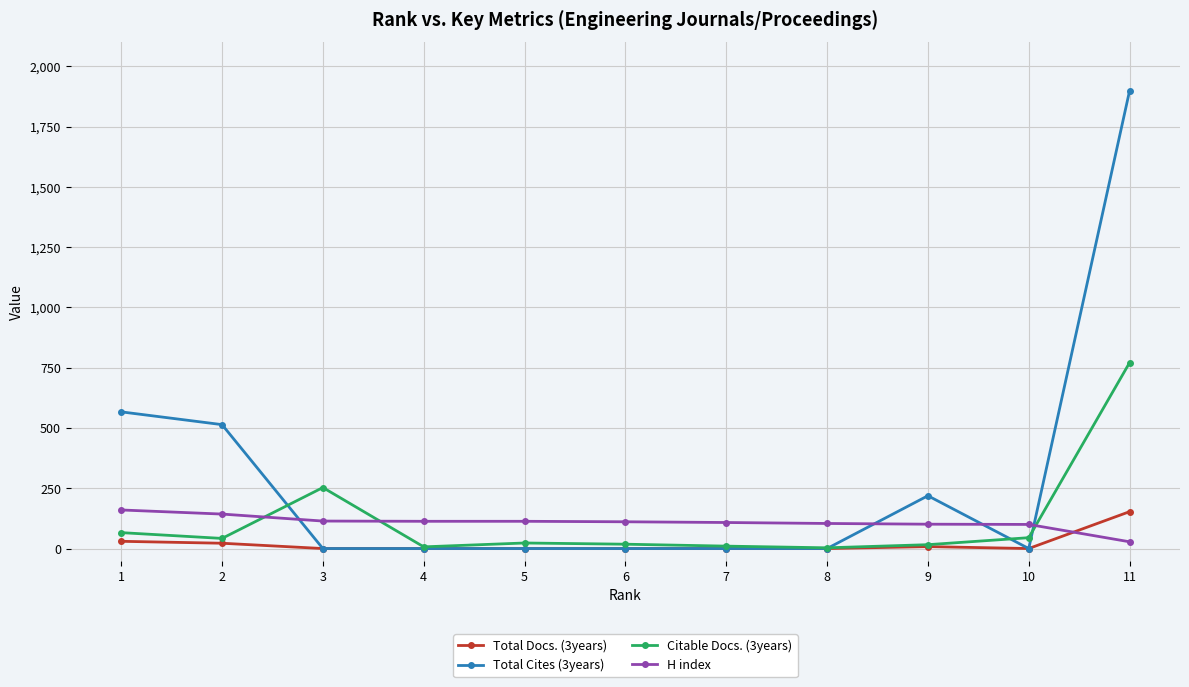

Which series has the largest total across all categories?

Total Cites (3years)